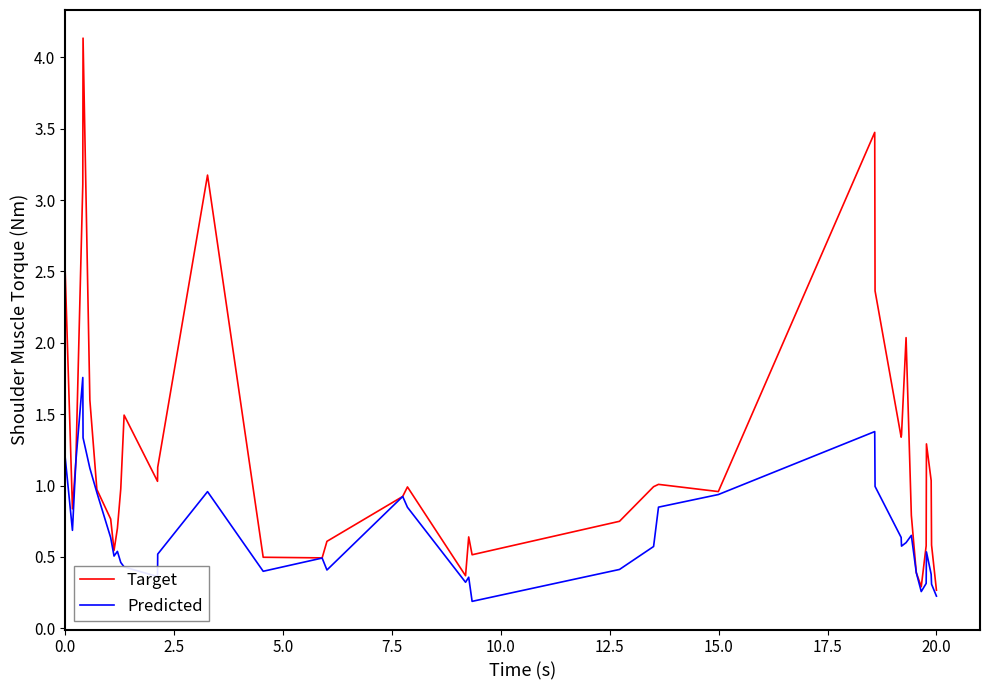

List the series in order of their overall mean, lowest first.

Predicted, Target